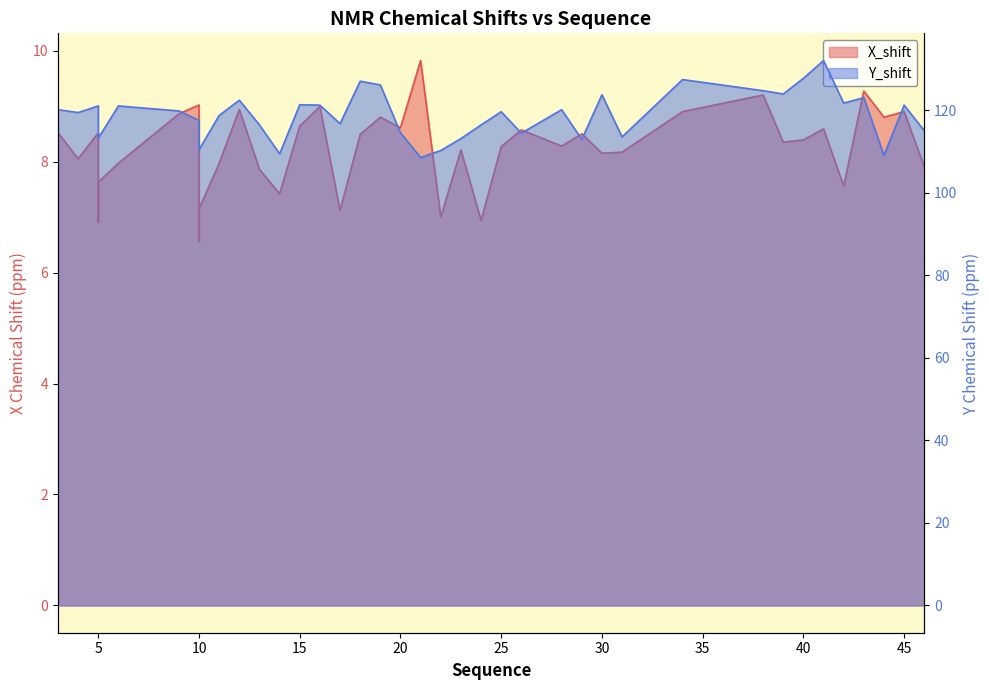

At which category does X_shift reach its first local valley?

4